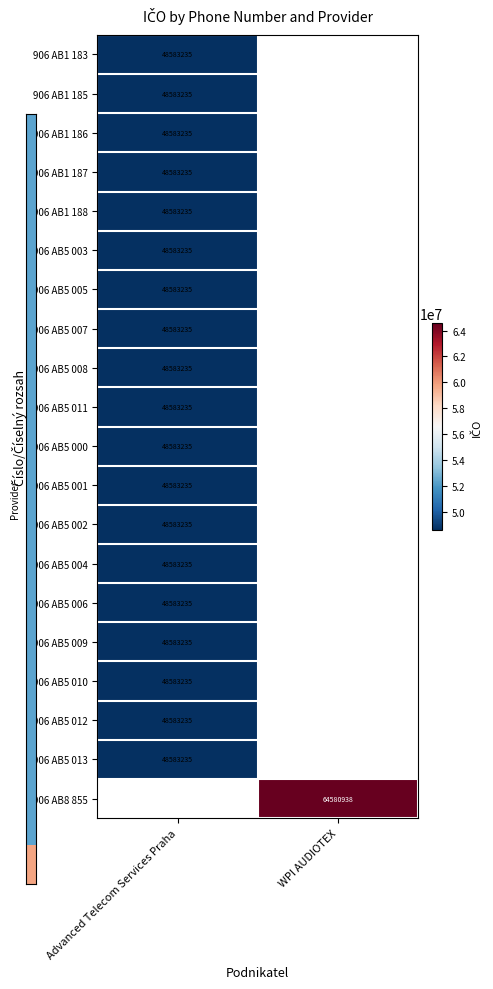

How many series are shown in this chart?

20